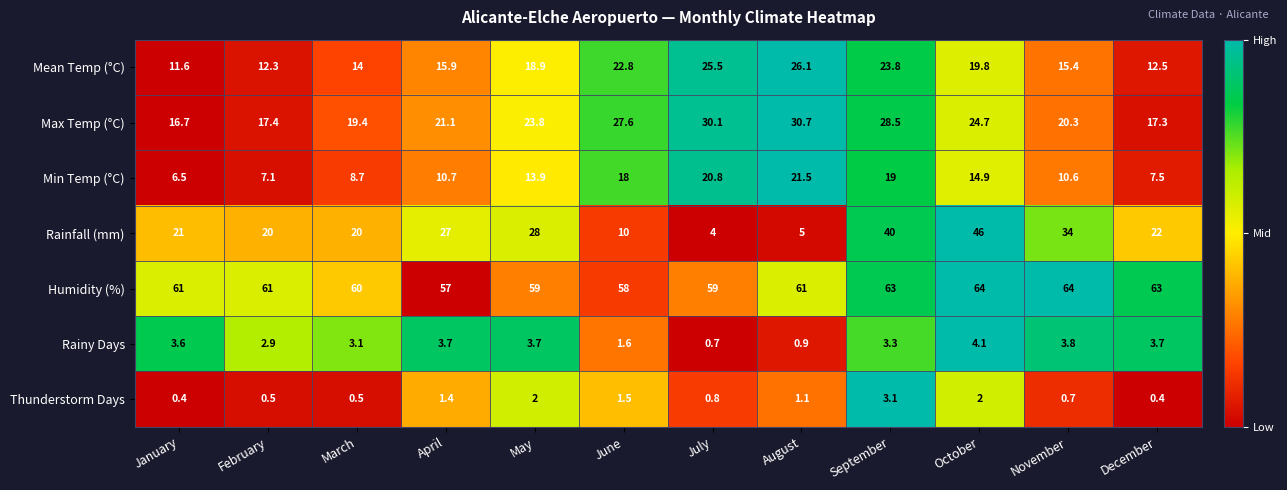

True or false: Min Temp (°C) has a value of 10.6 at November.

True